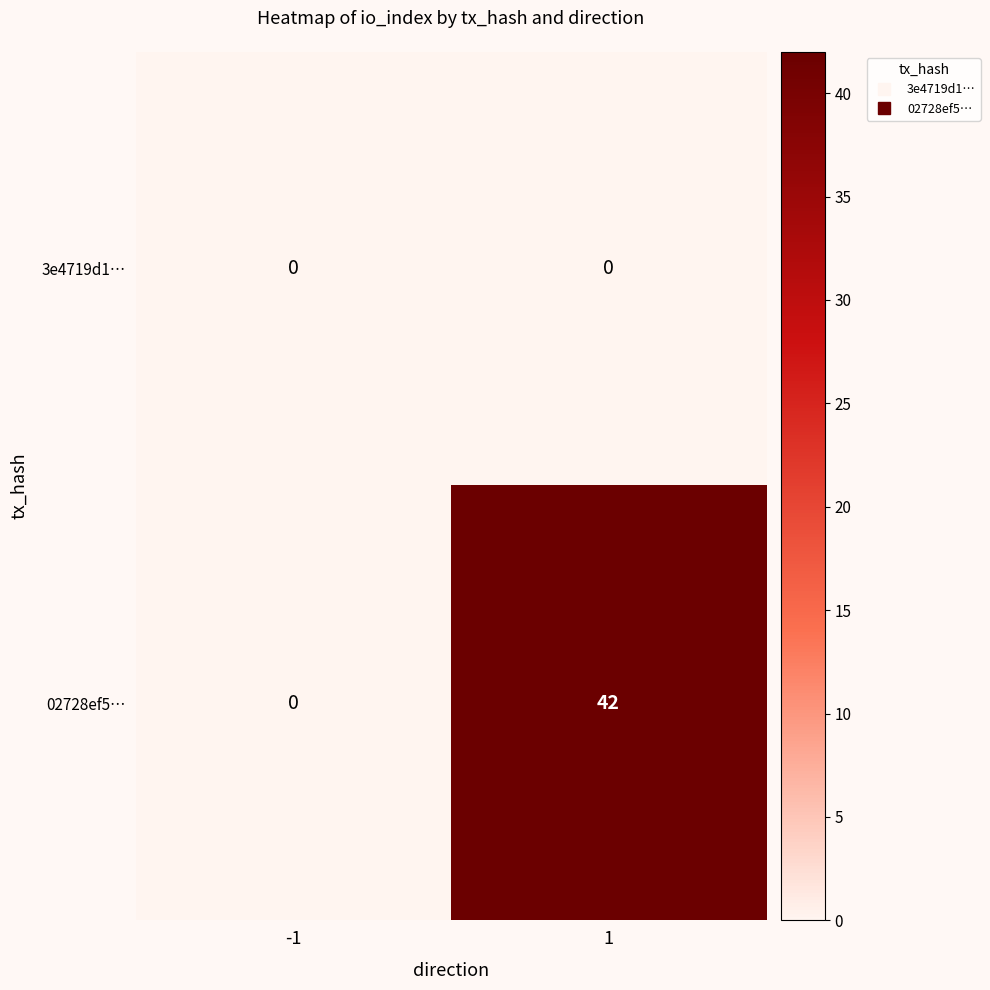

Is it true that 02728ef5… equals 42 at 1?

True